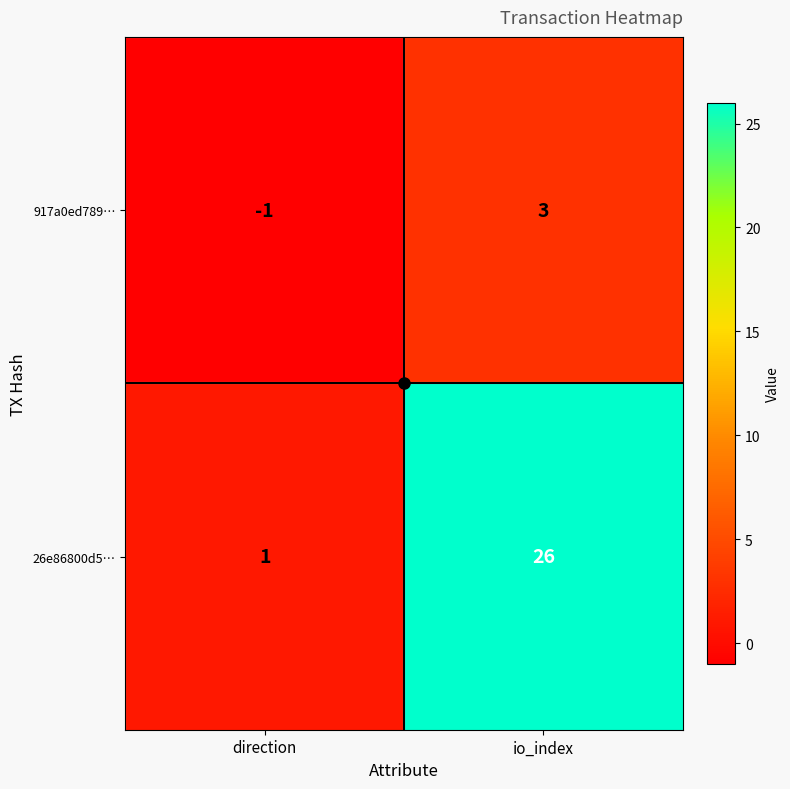

At which category does the chart reach its minimum across all series?

direction